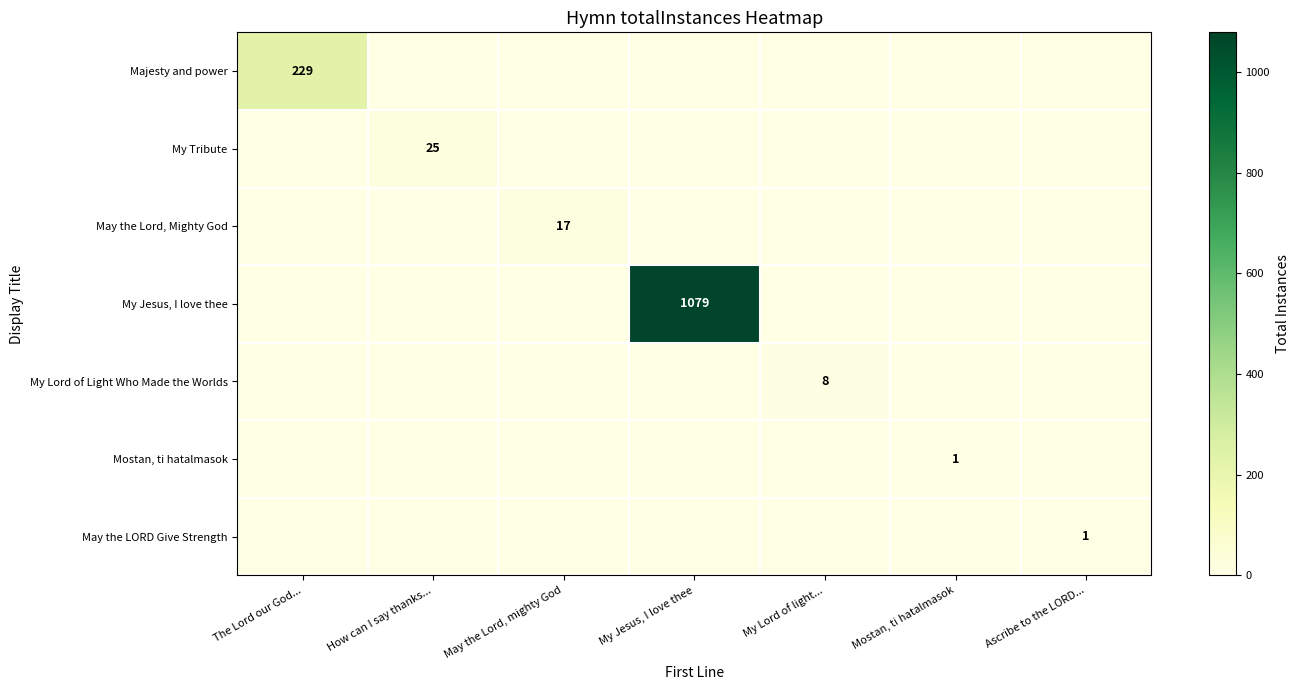

List the labels in order of Mostan, ti hatalmasok value, largest first.

Mostan, ti hatalmasok, The Lord our God..., How can I say thanks..., May the Lord, mighty God, My Jesus, I love thee, My Lord of light..., Ascribe to the LORD...